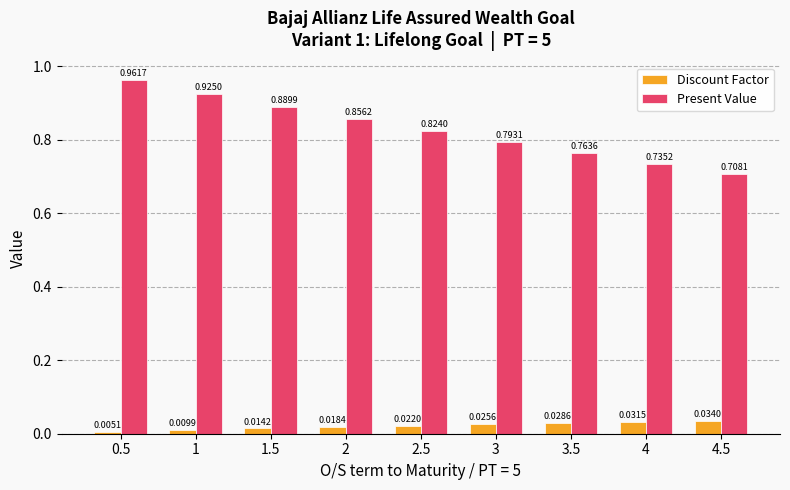

Count the Present Value values in the range 0 to 1.

9